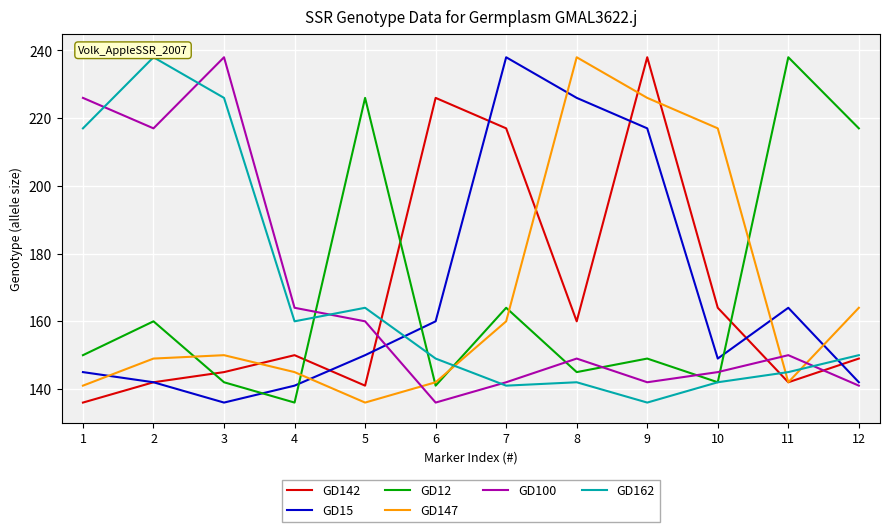

What is the total value across all series at 12?

963